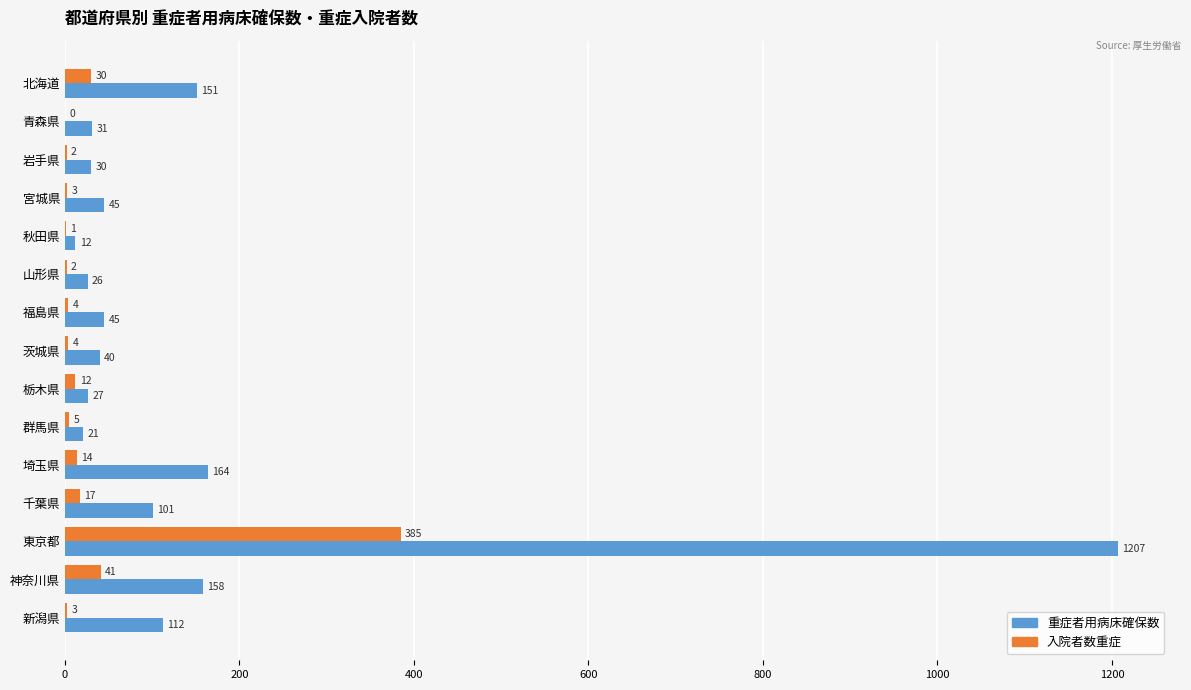

Which series has the largest total across all categories?

重症者用病床確保数